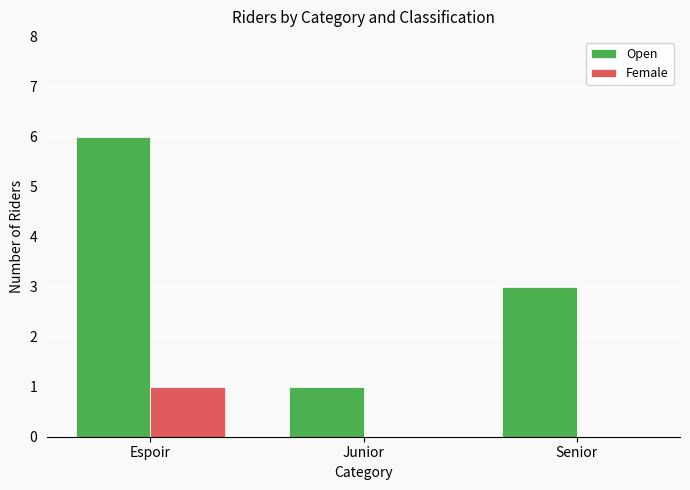

What is the highest value of the Female series?

1